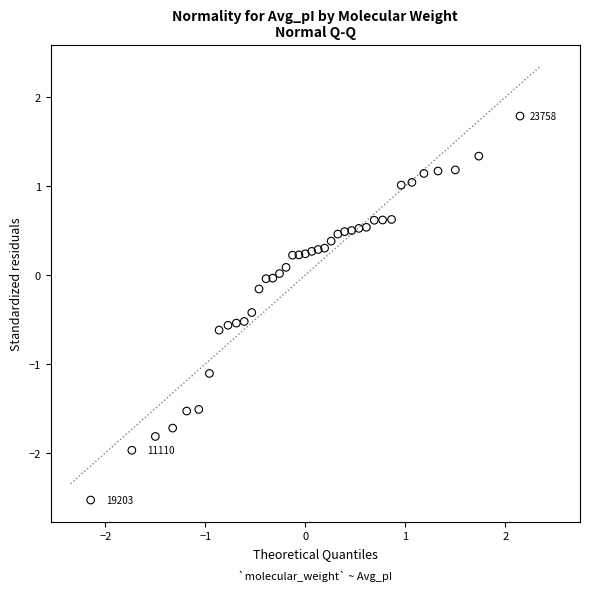

What is the range of X values (max minus min)?

4.3